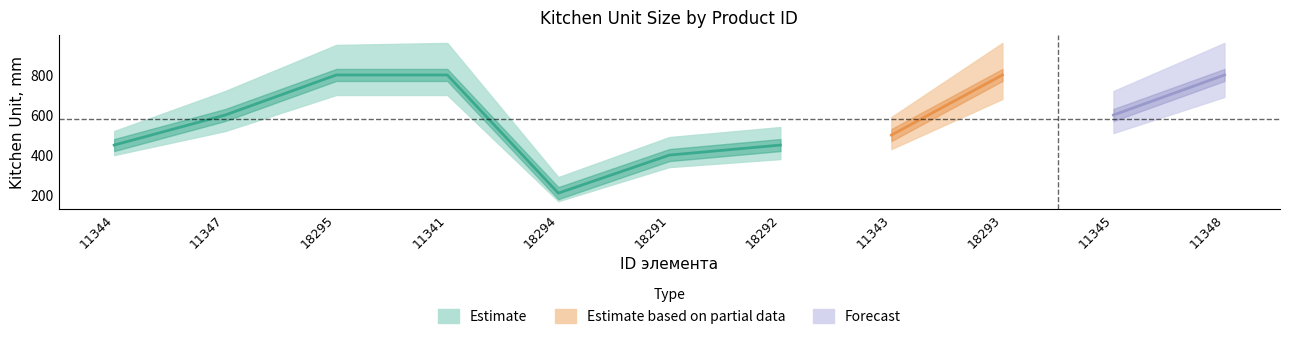

Rank the categories by value from highest to lowest.

18295, 11341, 18293, 11348, 11347, 11345, 11343, 11344, 18292, 18291, 18294